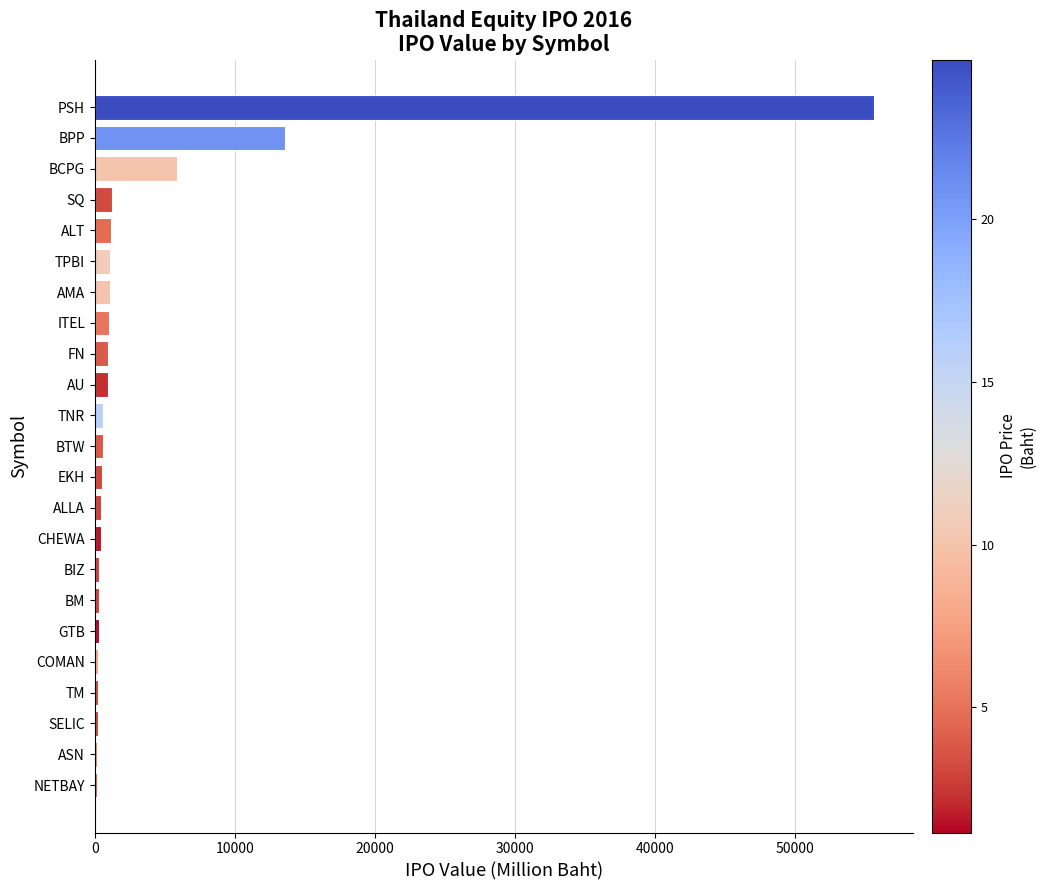

Where is the data nearest to the value 27888?

BPP